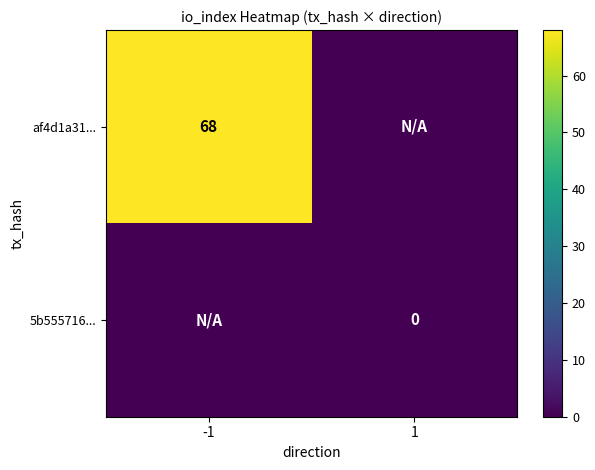

The value of af4d1a31... at 1 is 0. True or false?

True